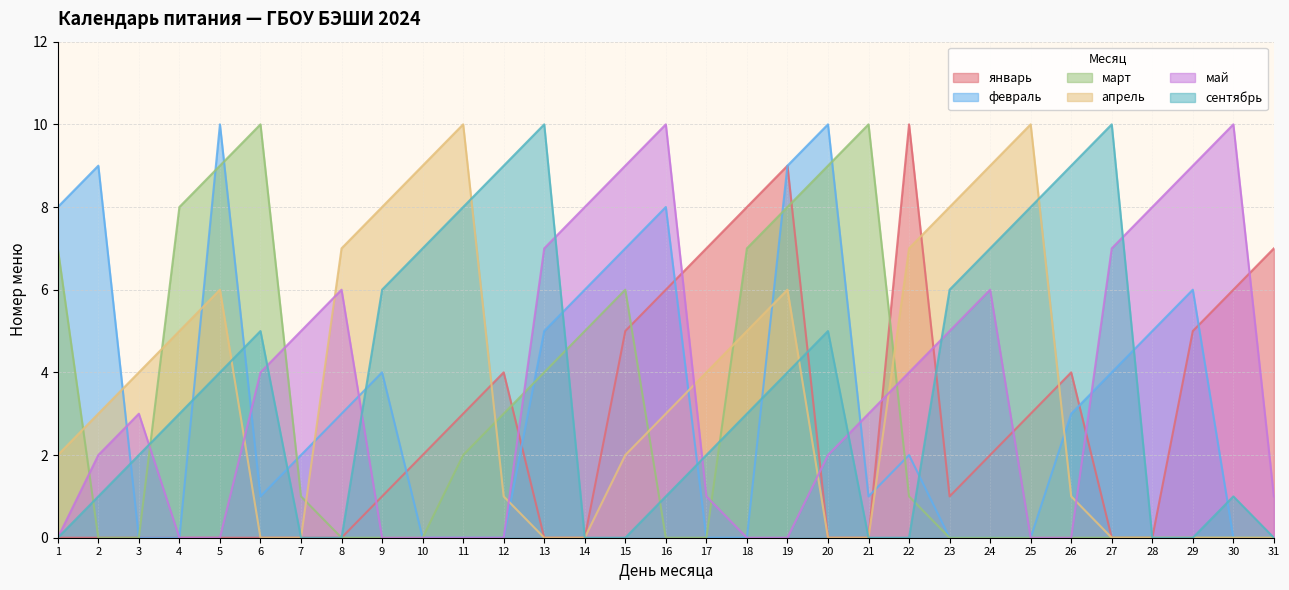

What is the difference between the maximum and minimum values in the март series?

10